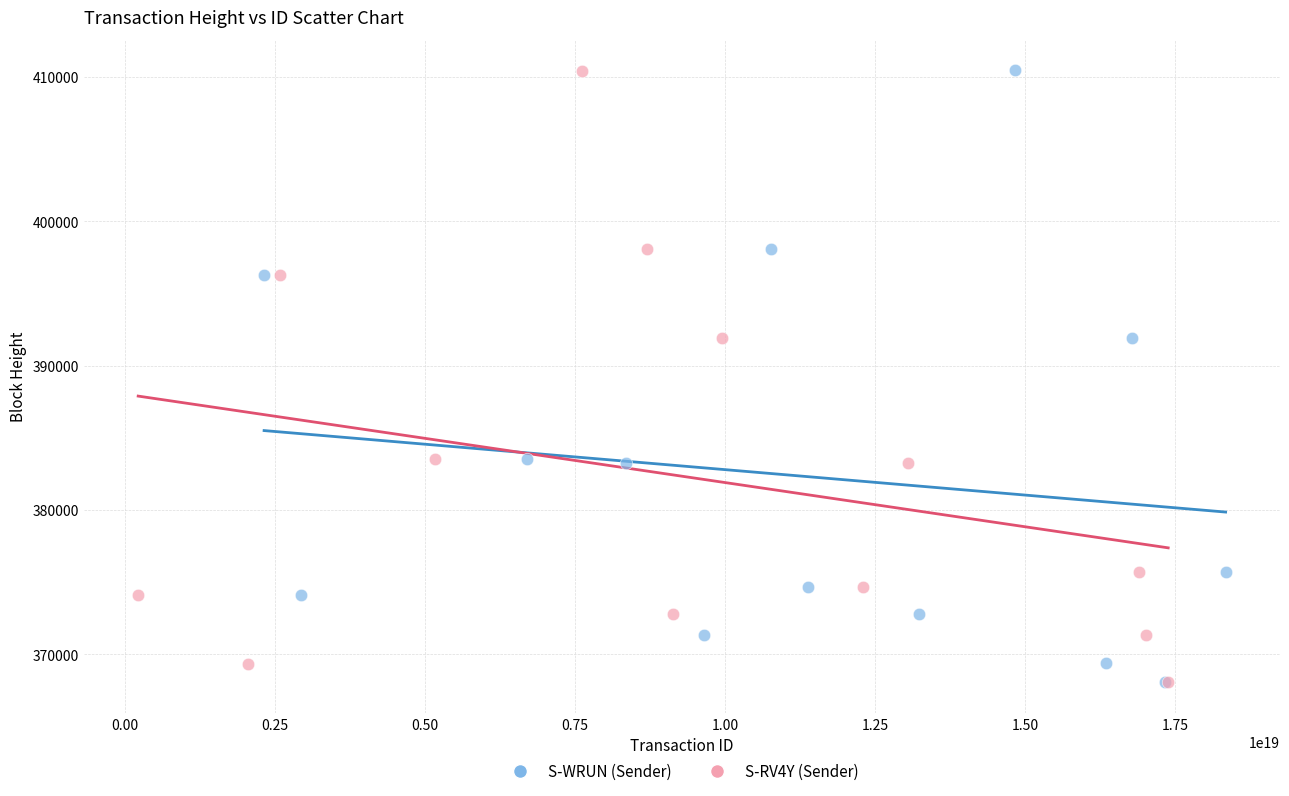

Which series has the widest spread of Y values?

S-WRUN (Sender)